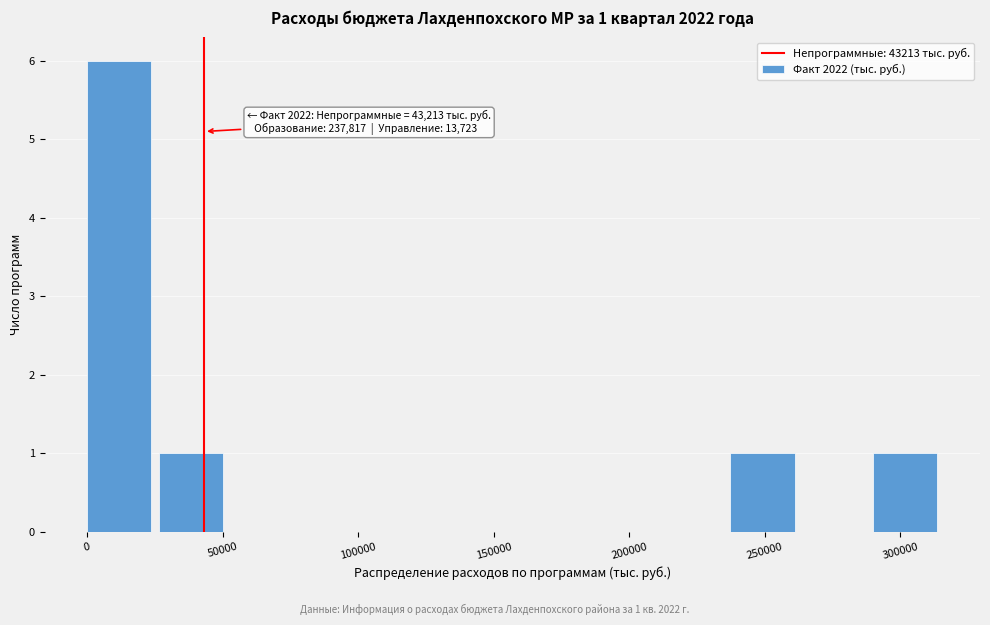

Over which range of the x-axis is the bar tallest?

0 to 25000